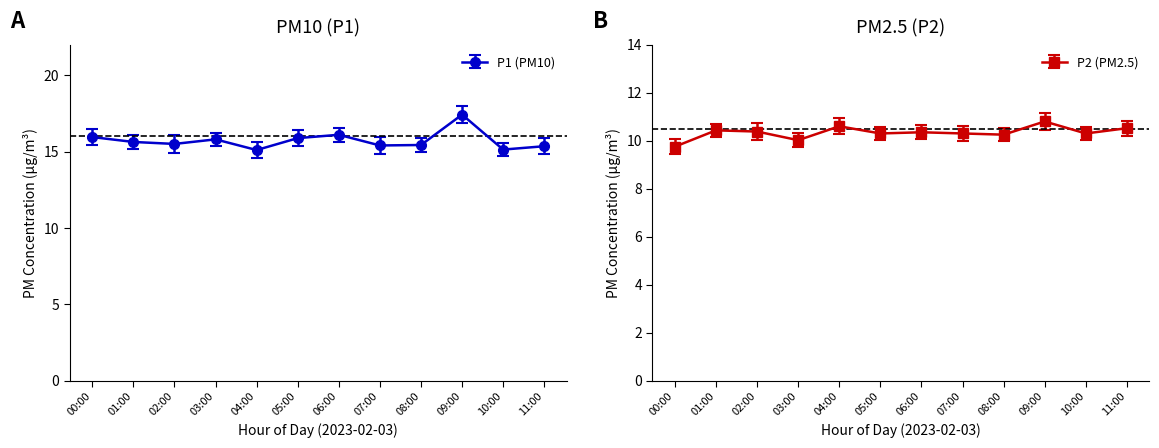

True or false: P2 has a value of 5.7 at 04:00.

False